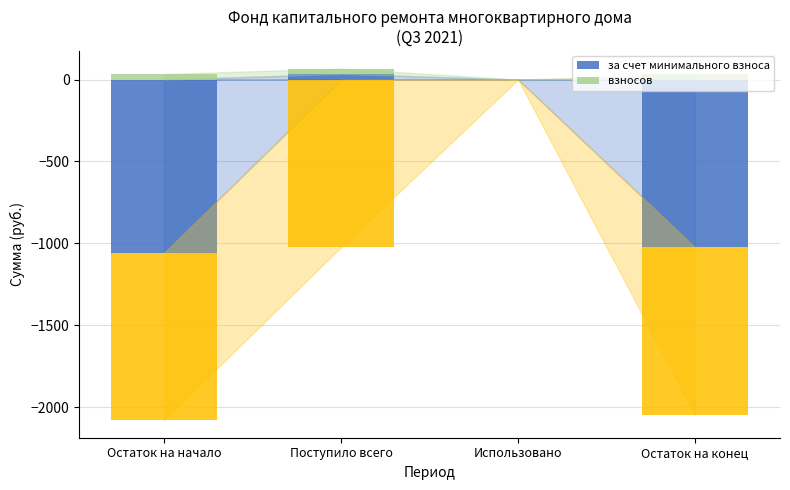

What are all the series names shown in the legend?

за счет минимального взноса, взносов